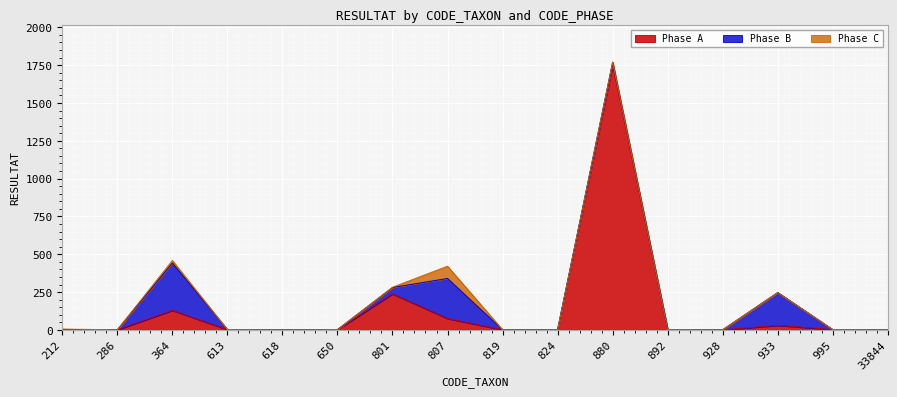

The Phase A series shows 1 at 824. True or false?

True